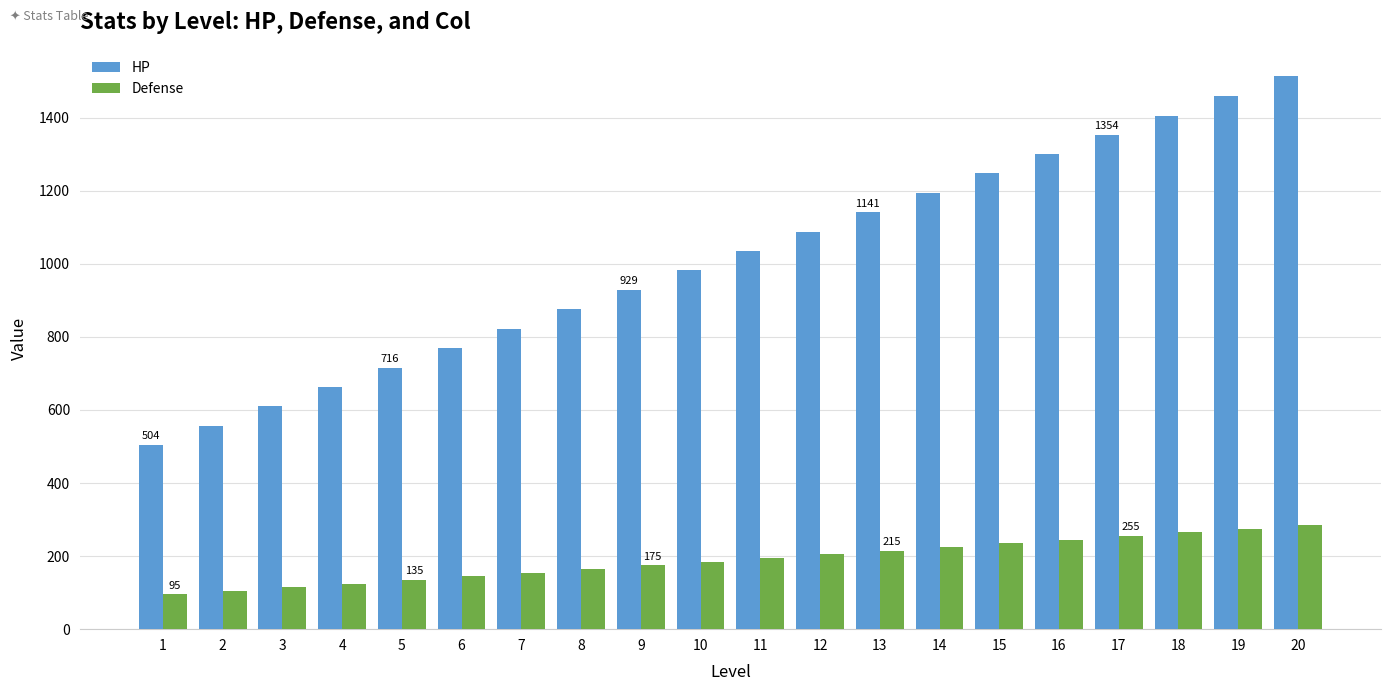

Is the value of HP at 3 greater than the value of Defense at 19?

Yes